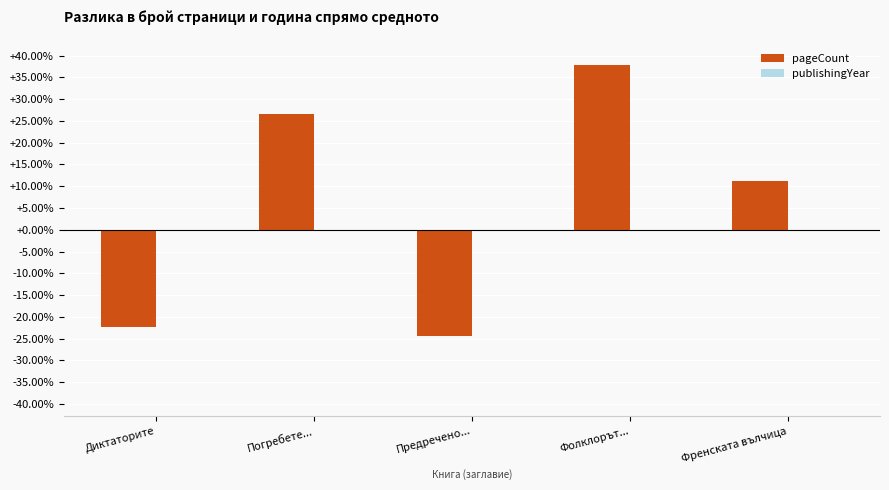

Is it true that pageCount equals 3.2 at Френската вълчица?

False